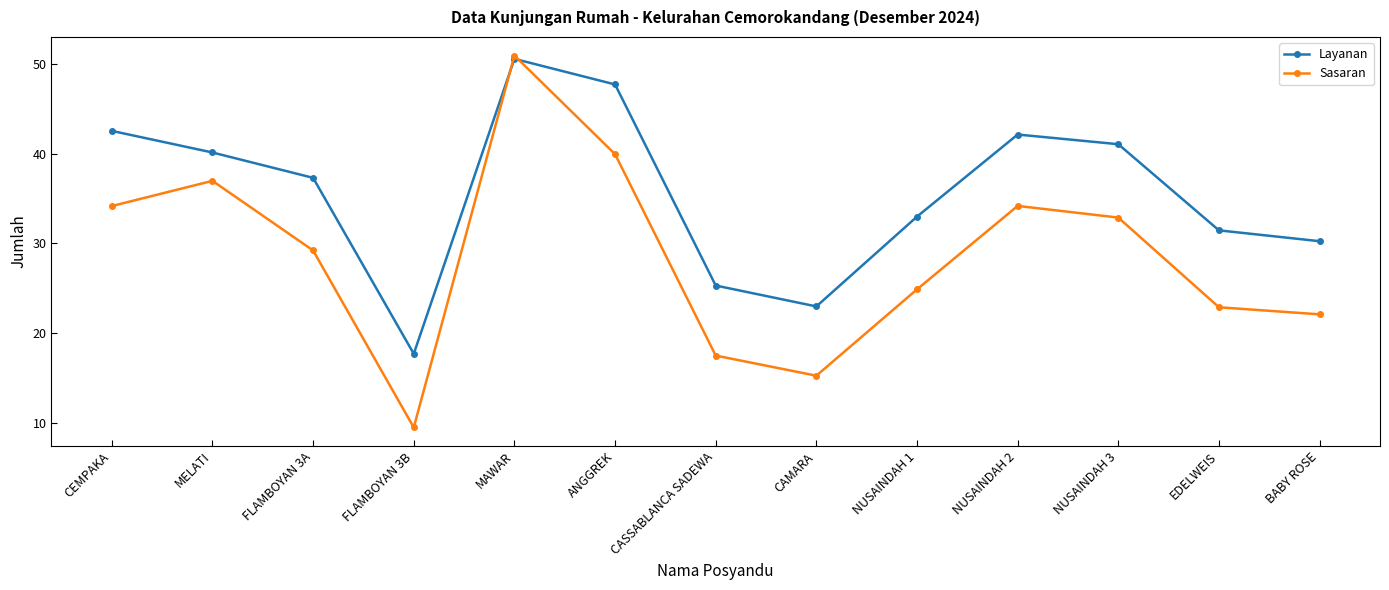

Read the Layanan value at NUSAINDAH 3.

41.0